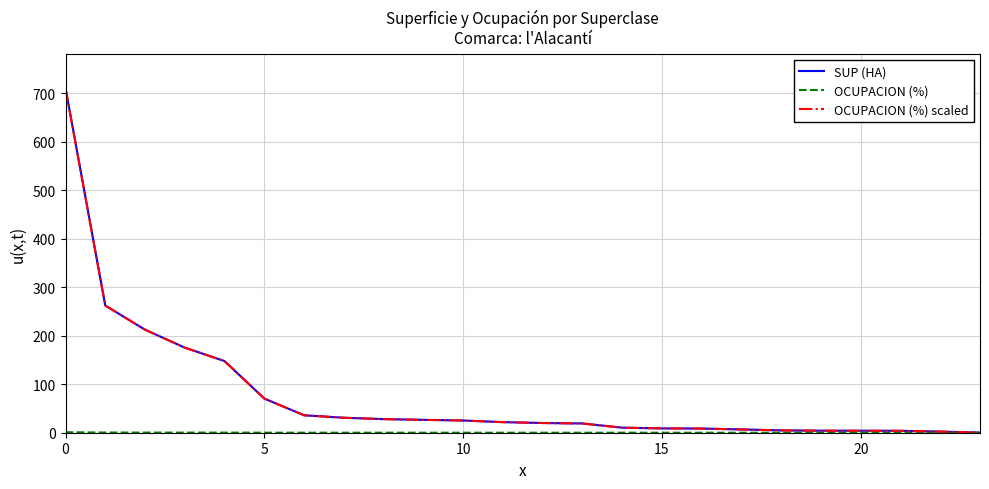

What is the sum of all OCUPACION (%) scaled values?

1841.5